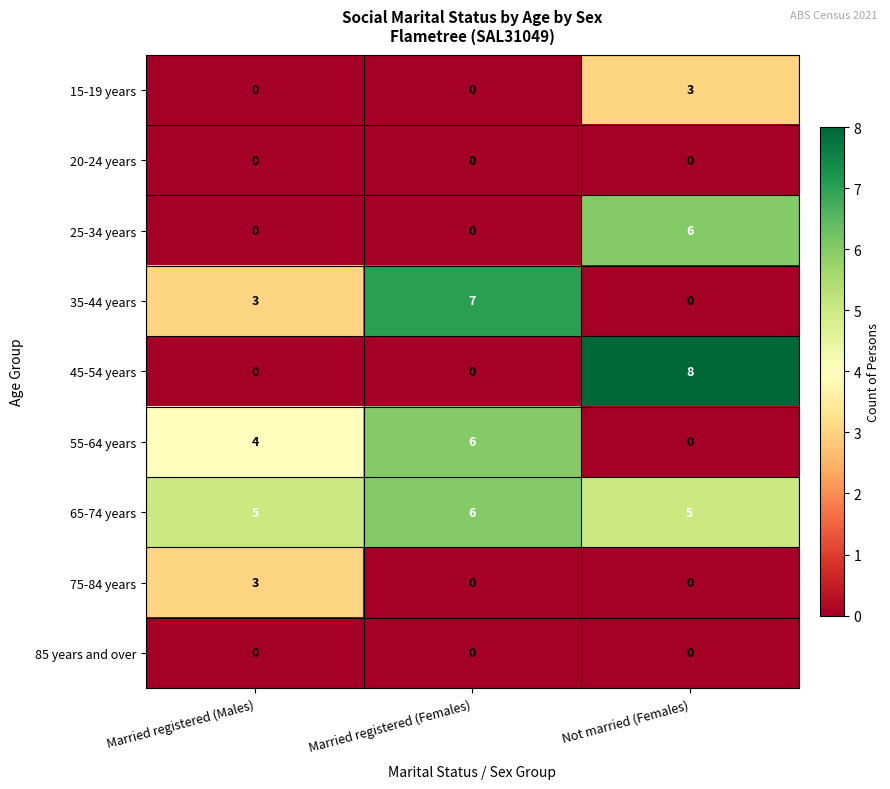

Which series has the widest spread of values?

45-54 years